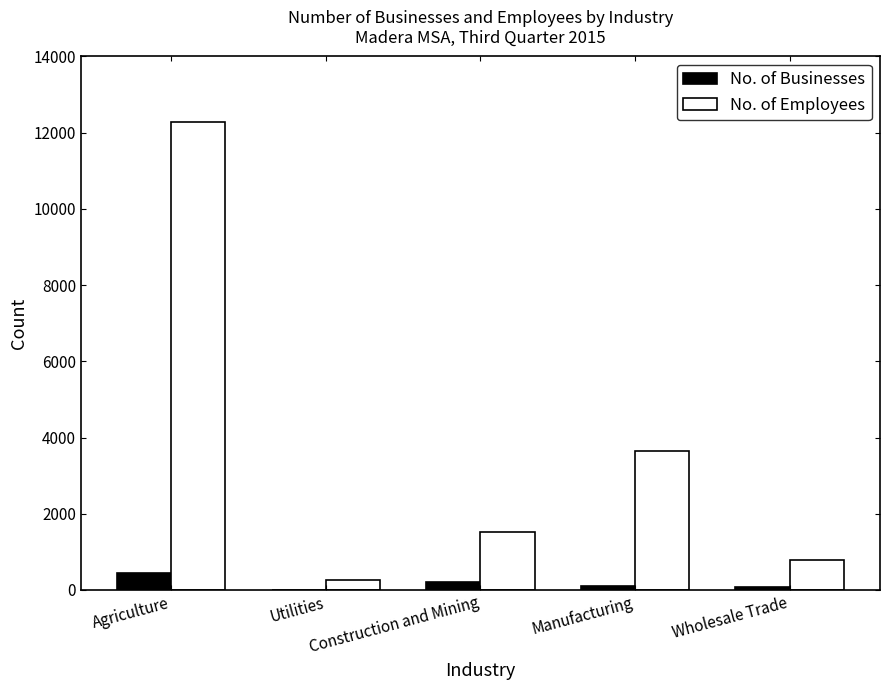

At which label does No. of Businesses first exceed 100?

Agriculture